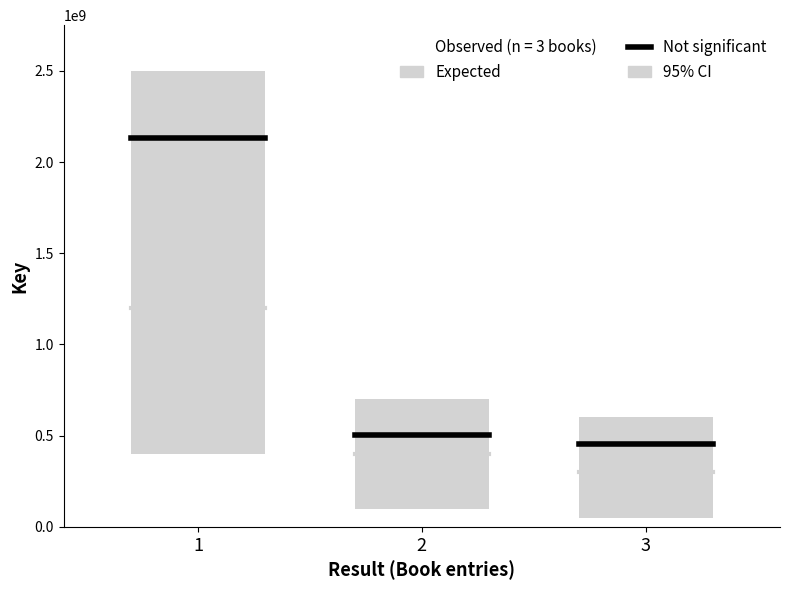

What is the total value across all series at 1?

3329697719